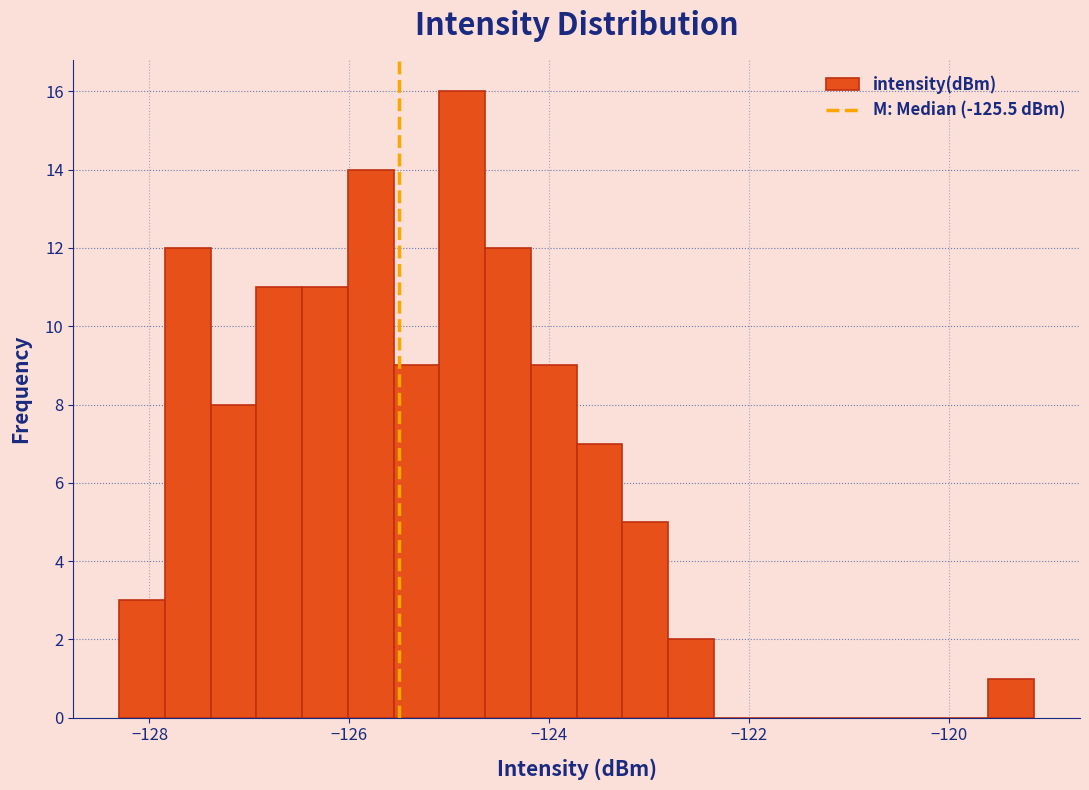

Around what value on the x-axis is the tallest bar? Give the approximate position of its centre, as read against the axis.

-124.8